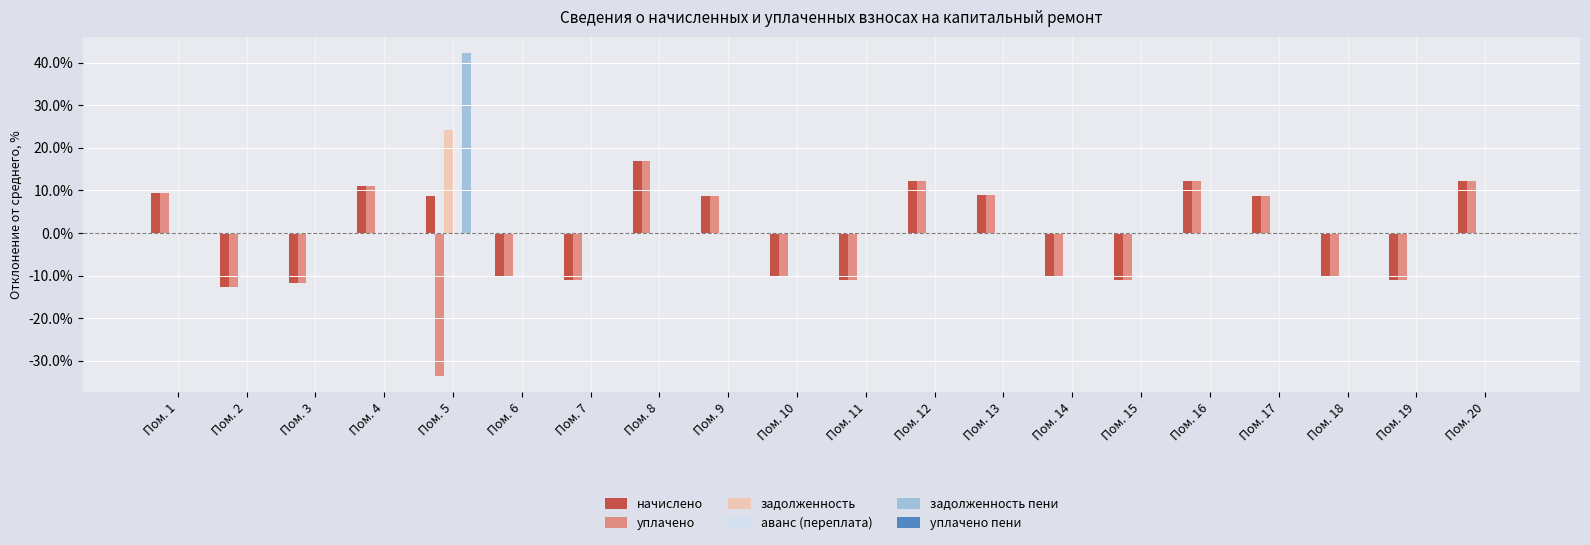

What is the maximum value shown in the chart?

42.3